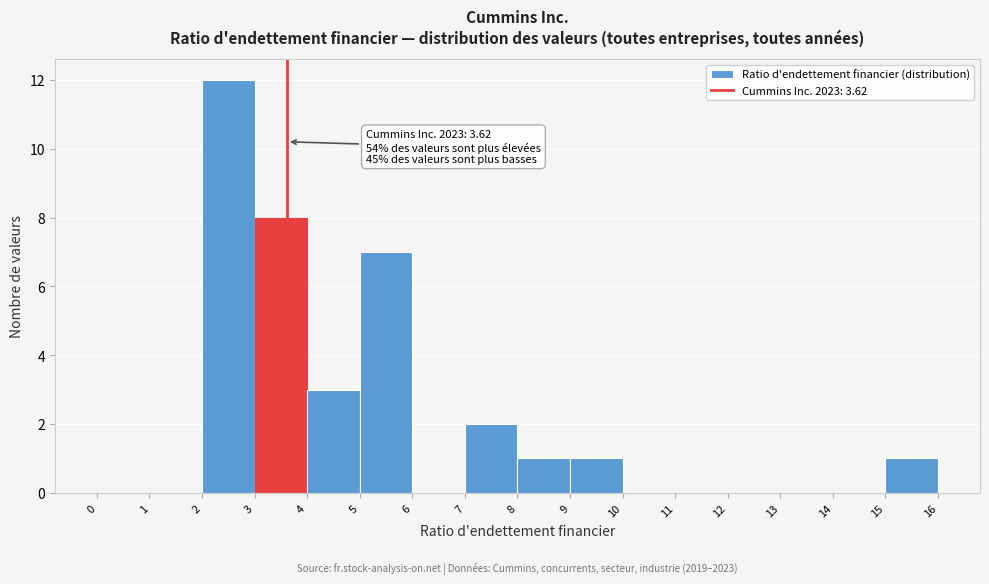

Over which range of the x-axis is the bar tallest?

2 to 3